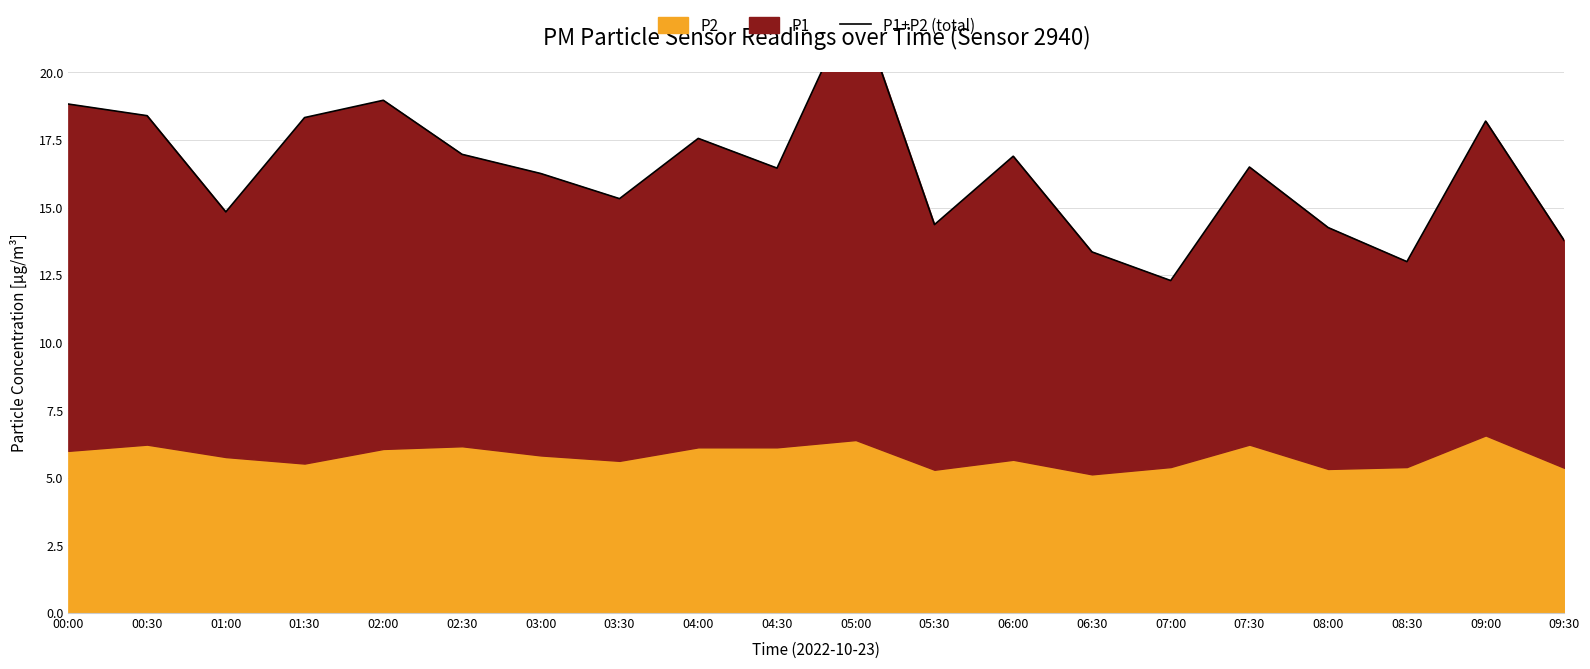

What is the smallest value displayed?

12.3